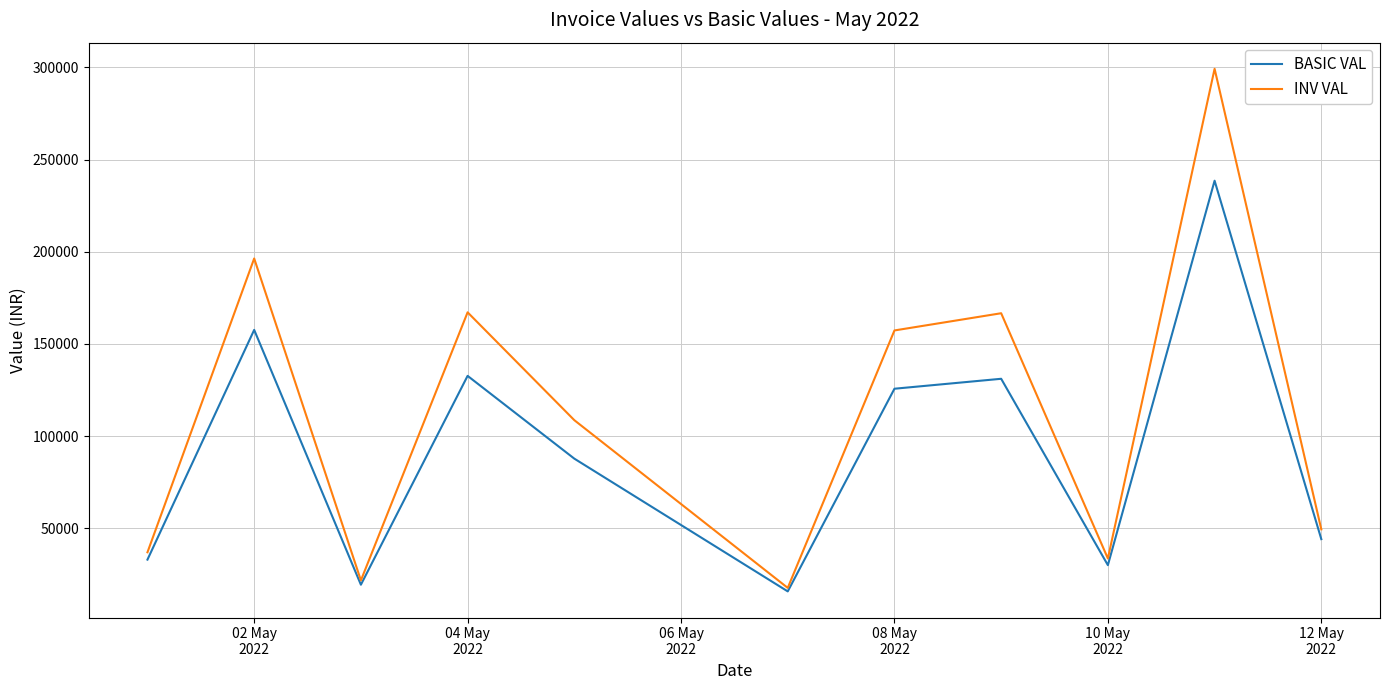

What is the greatest value displayed?

299179.4